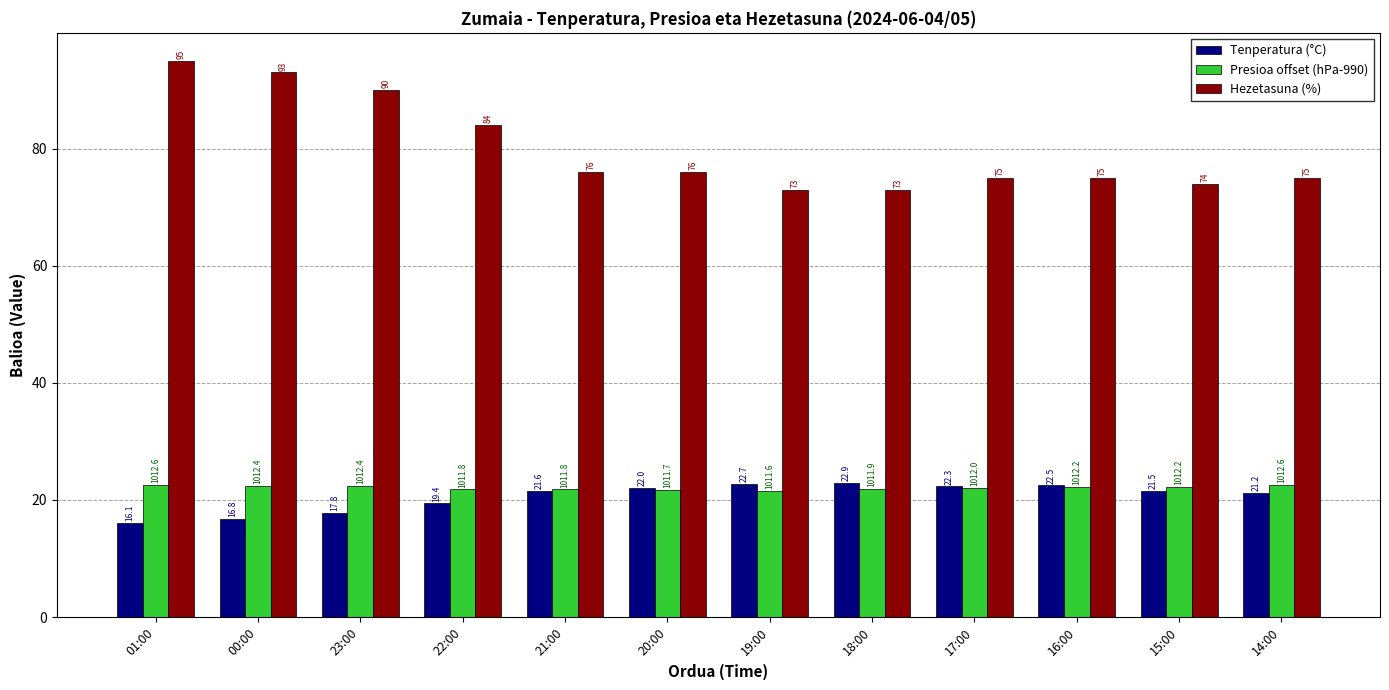

Count the number of data series in this chart.

3